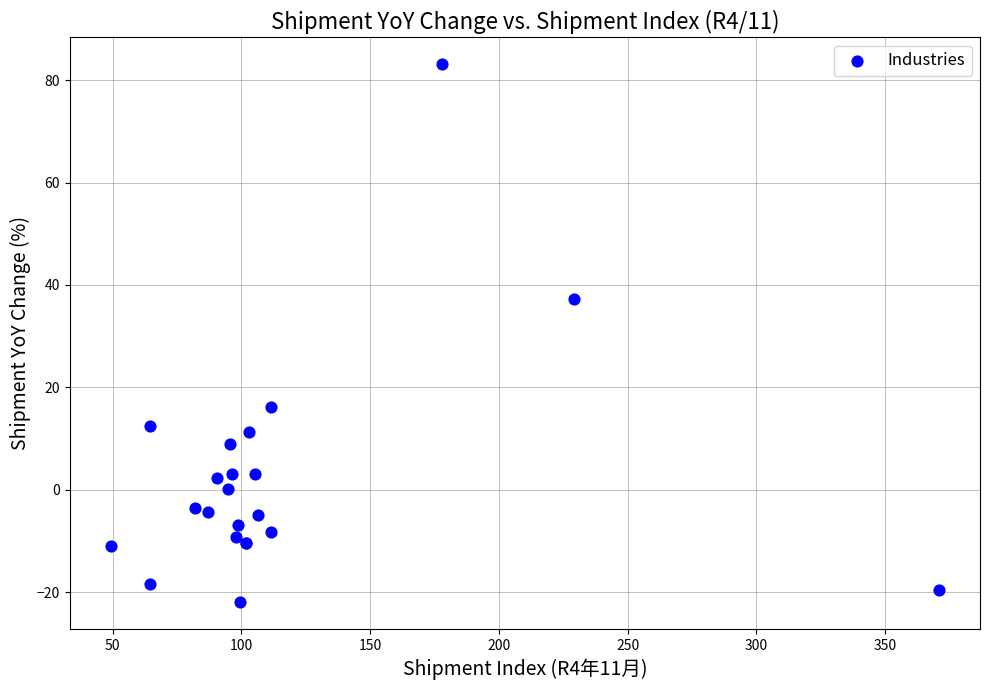

What Y value in the scatter plot is closest to 30?

37.2